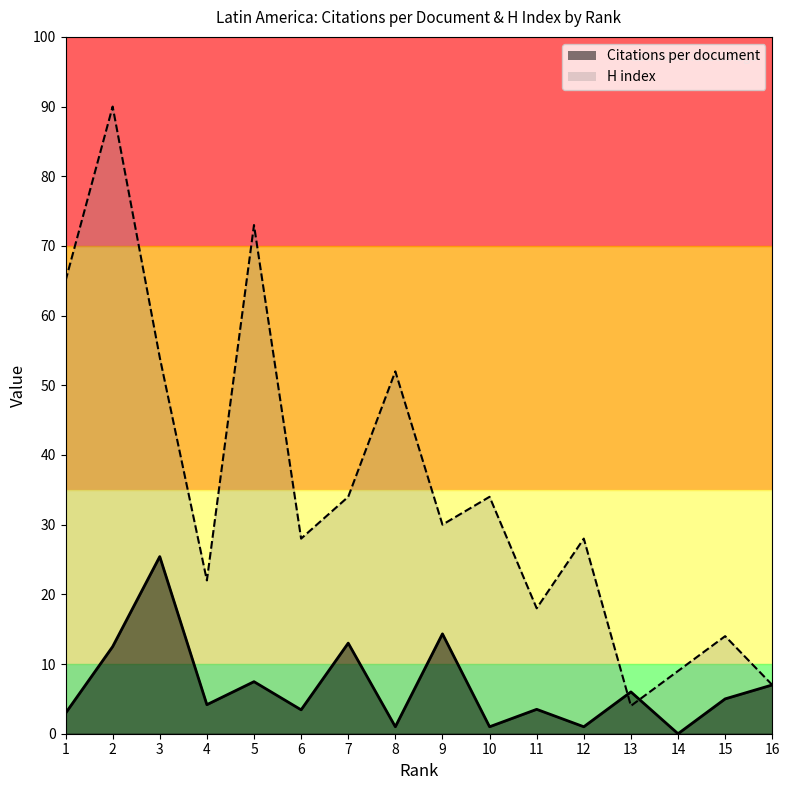

What is the maximum value for Citations per document?

25.4